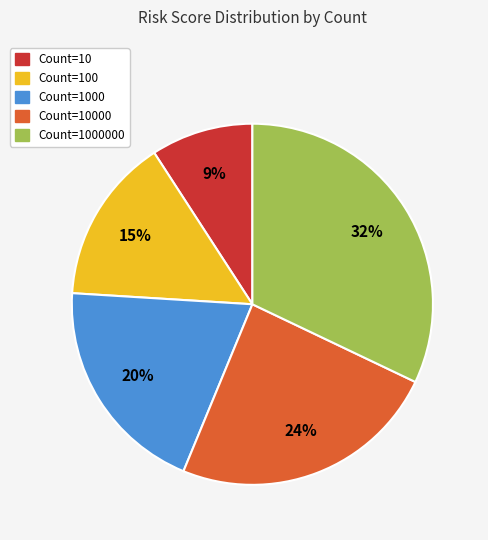

Is there a majority slice in this chart?

No